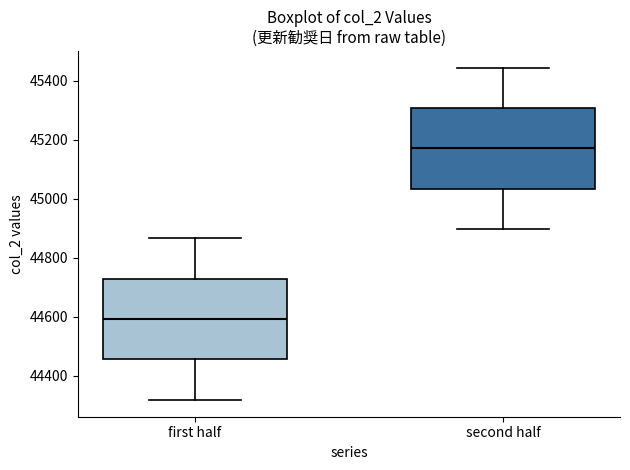

Reading left to right, read every box against the y-axis: the position of its median line, the range the box covers, and the ends of its whiskers. The values are not printed on the chart, so give them approximately, as read against the axis.

first half: median 44600, box 44460 to 44720, whiskers 44320 to 44860
second half: median 45180, box 45040 to 45300, whiskers 44900 to 45440